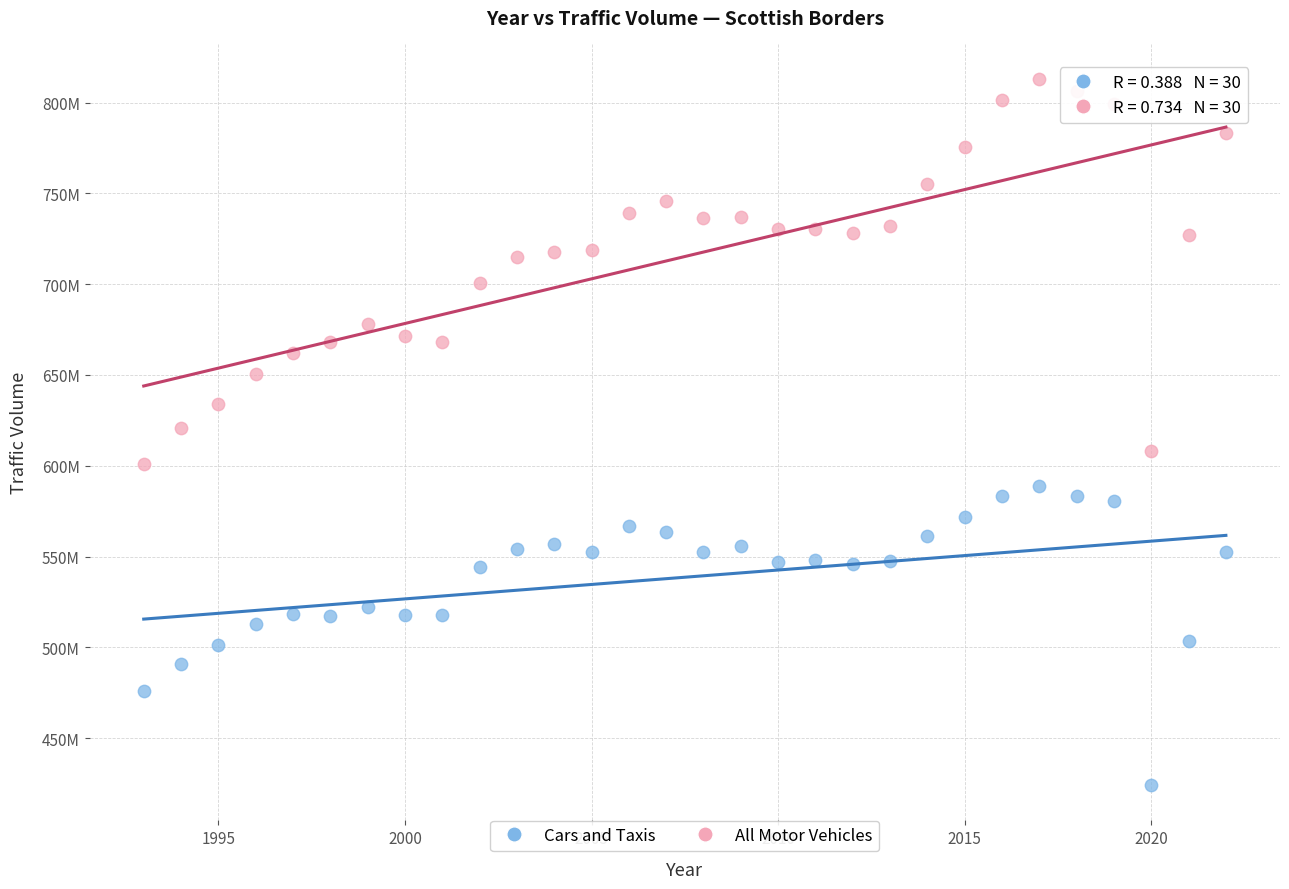

What are all the series names shown in the legend?

Cars and Taxis, All Motor Vehicles